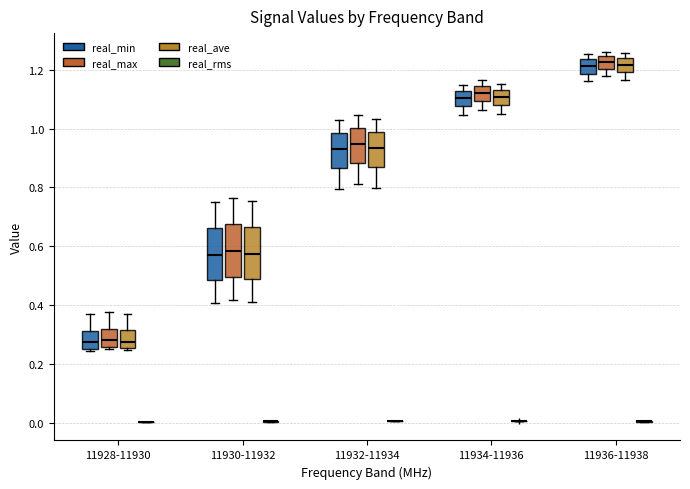

Where is the upper edge of the box for 11934-11936 (real_max) on the y-axis? The values are not printed on the chart, so give them approximately, as read against the axis.

1.14